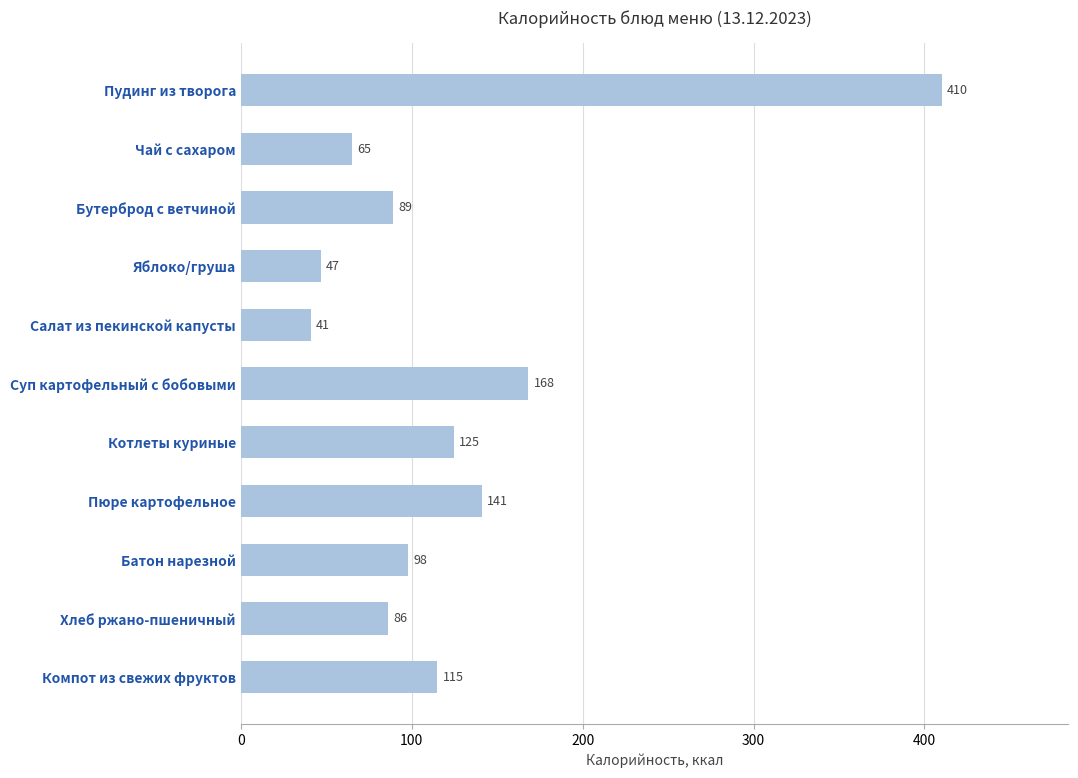

List the labels in order of value, largest first.

Пудинг из творога, Суп картофельный с бобовыми, Пюре картофельное, Котлеты куриные, Компот из свежих фруктов, Батон нарезной, Бутерброд с ветчиной, Хлеб ржано-пшеничный, Чай с сахаром, Яблоко/груша, Салат из пекинской капусты